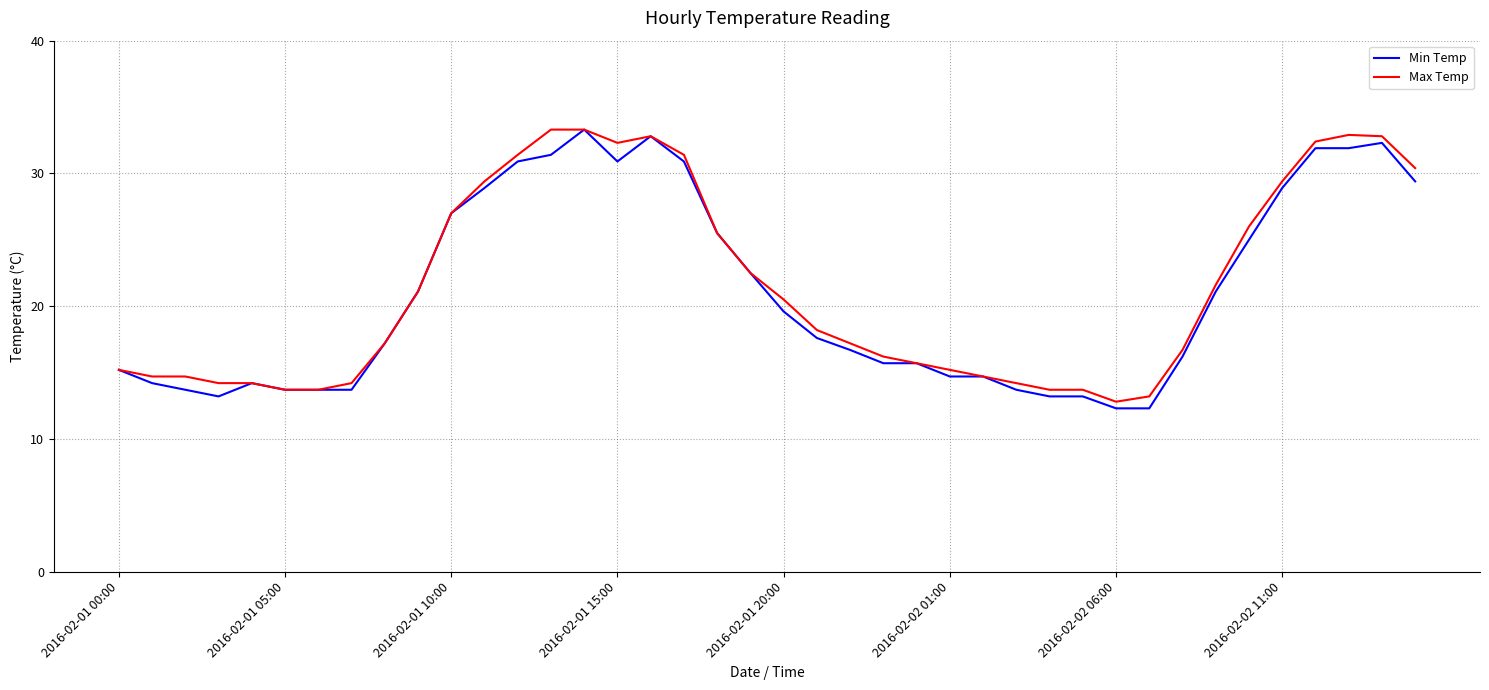

What is the minimum value for Max Temp?

12.8